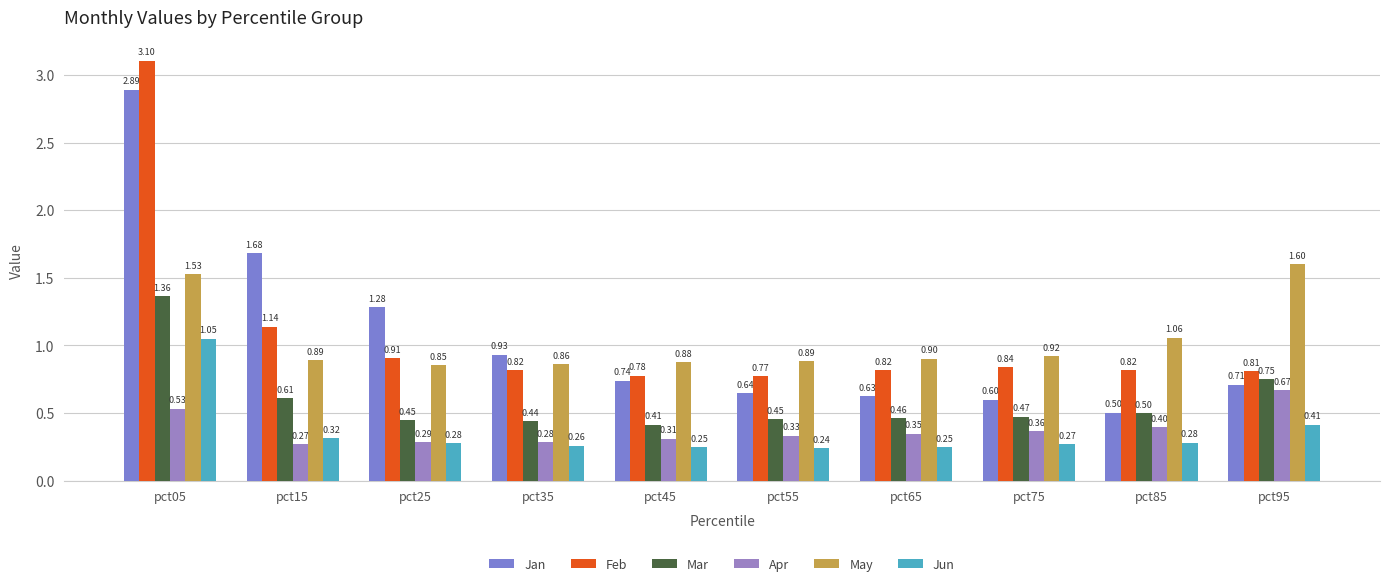

Which series has the widest spread of values?

Jan